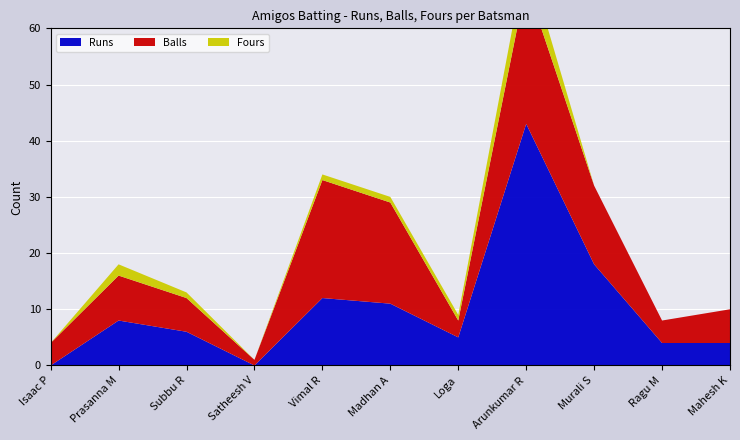

Reading left to right, list all the values displayed in this chart.

Runs: 0	8	6	0	12	11	5	43	18	4	4
Balls: 4	8	6	1	21	18	3	25	14	4	6
Fours: 0	2	1	0	1	1	1	5	0	0	0